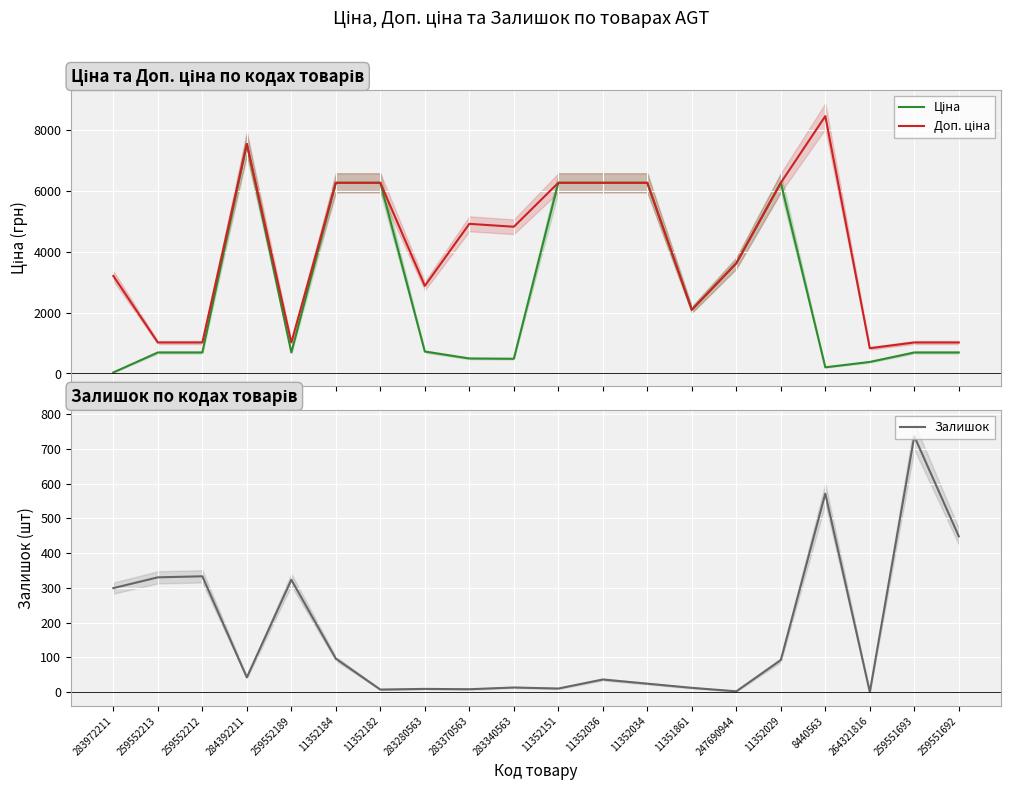

Reading right to left, what are all the values shown in this chart?

Ціна: 689.1	689.1	377.9	201.3	6266.7	3622.2	2094.3	6266.7	6266.7	6266.7	482.1	491.7	719.6	6266.7	6266.7	689.1	7545.9	689.1	689.1	32.0
Доп. ціна: 1017.8	1017.8	829.0	8456.7	6266.7	3622.2	2094.0	6266.7	6266.7	6266.7	4821.4	4917.4	2878.5	6266.7	6266.7	1017.8	7545.9	1017.8	1017.8	3205.0
Залишок: 448.0	736.0	0.0	571.0	92.0	2.0	12.0	24.0	36.0	10.0	13.0	8.0	9.0	7.0	96.0	323.0	42.0	333.0	330.0	299.0